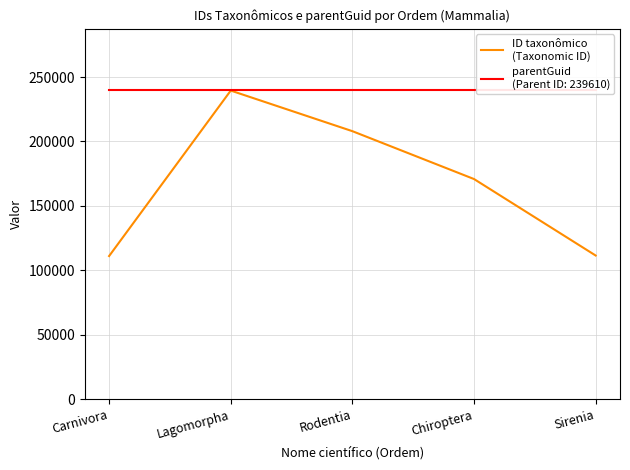

Reading left to right, extract all data points from this chart.

111134	239502	208008	170873	111541